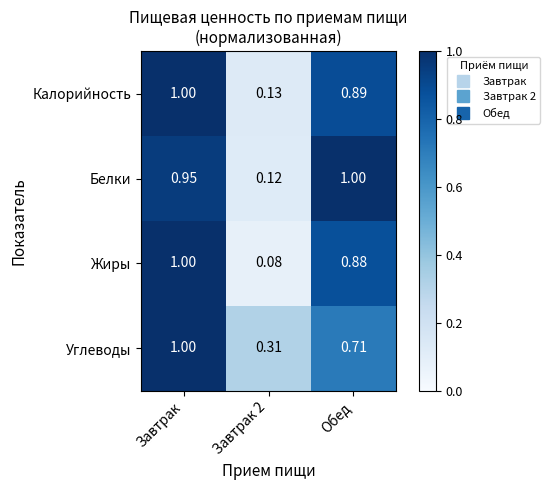

Which series has the largest range (max minus min)?

Жиры